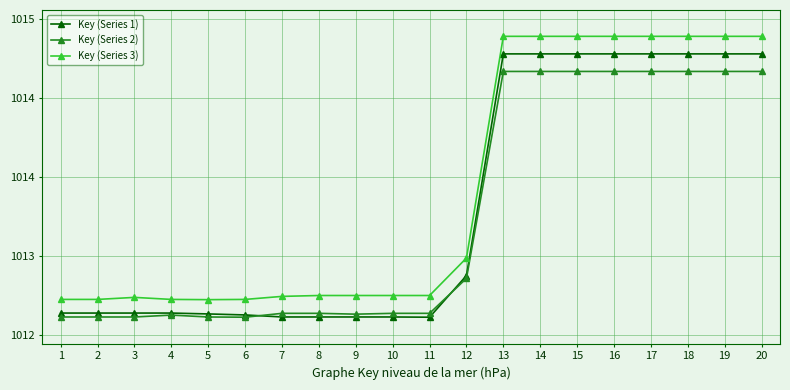

Is this an area chart (filled region under the line)?

No